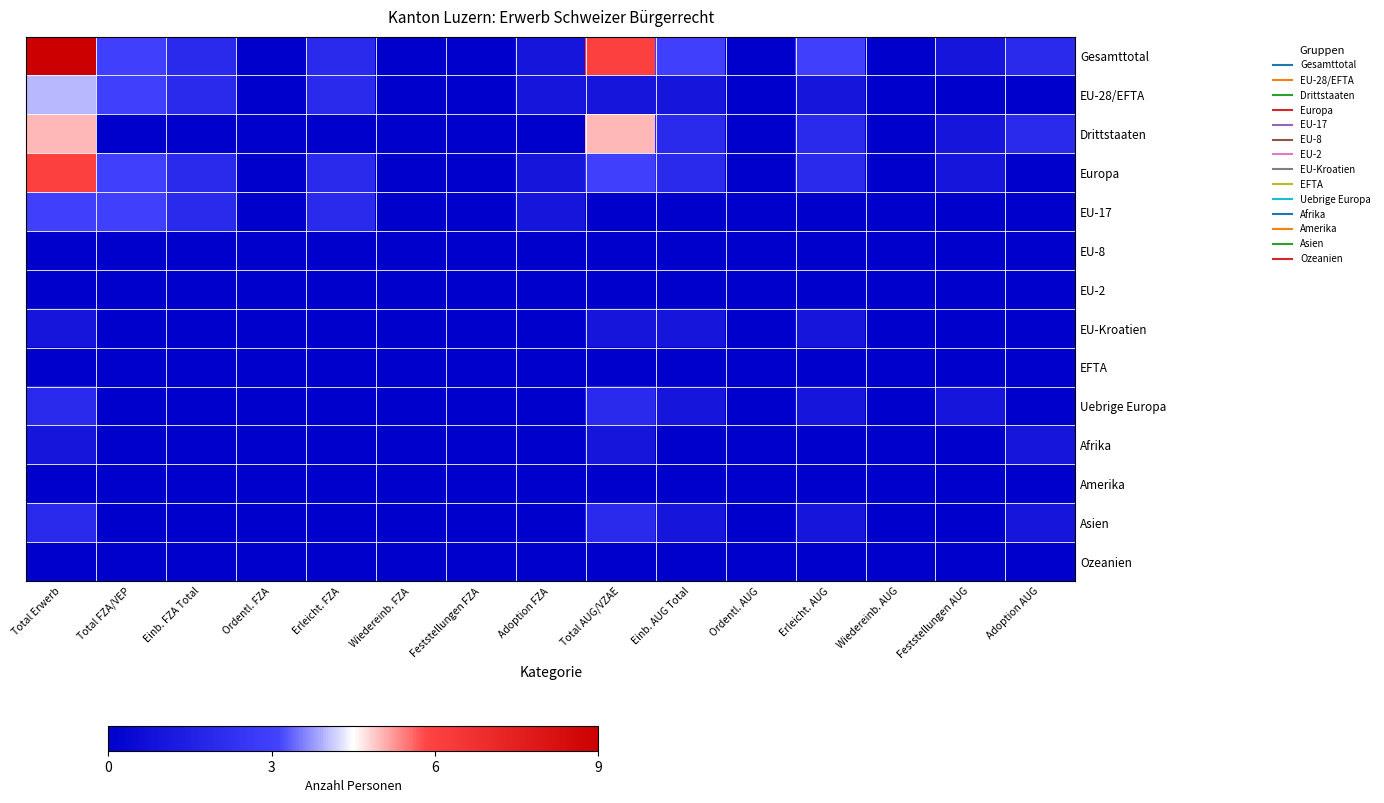

Which series changed the most between Erleicht. FZA and Feststellungen FZA?

Gesamttotal